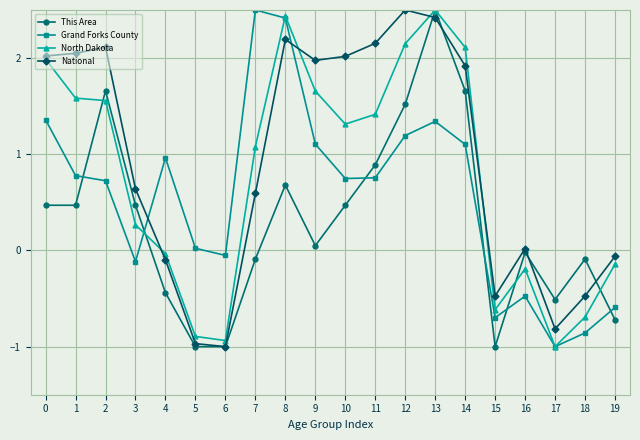

In Grand Forks County, how many points are lower than both neighbors (excluding endpoints)?

5